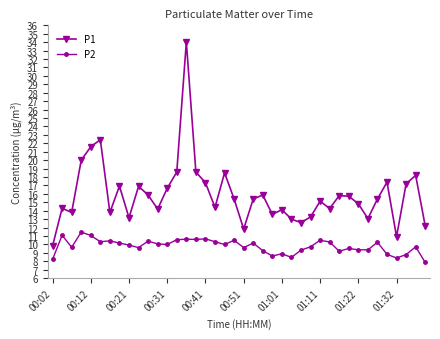

Which series has the largest total across all categories?

P1